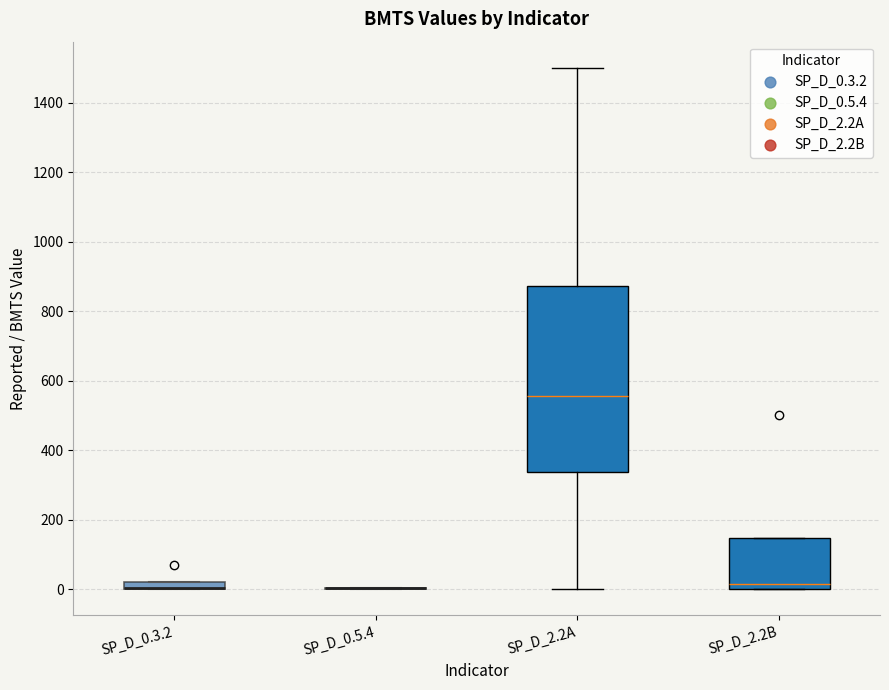

Comparing the boxes themselves (not the whiskers), which one is the tallest?

SP_D_2.2A